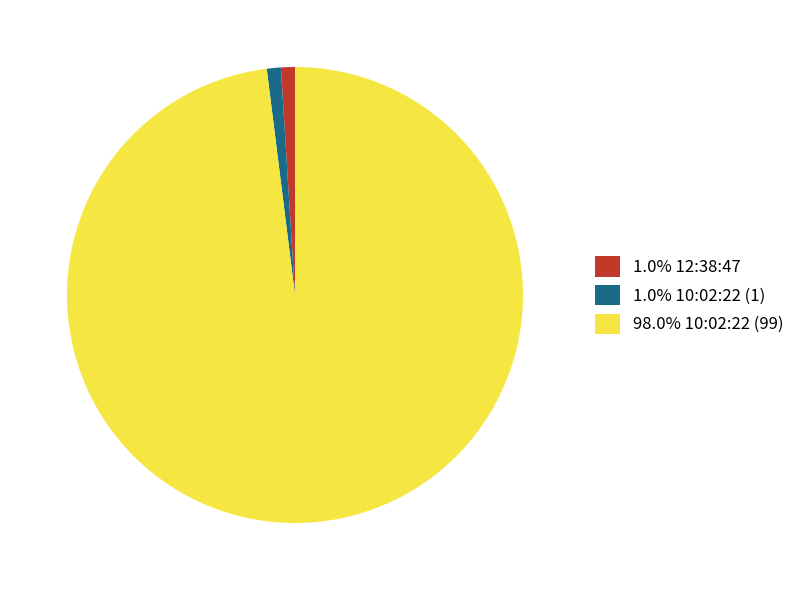

Does any single category account for the majority?

Yes